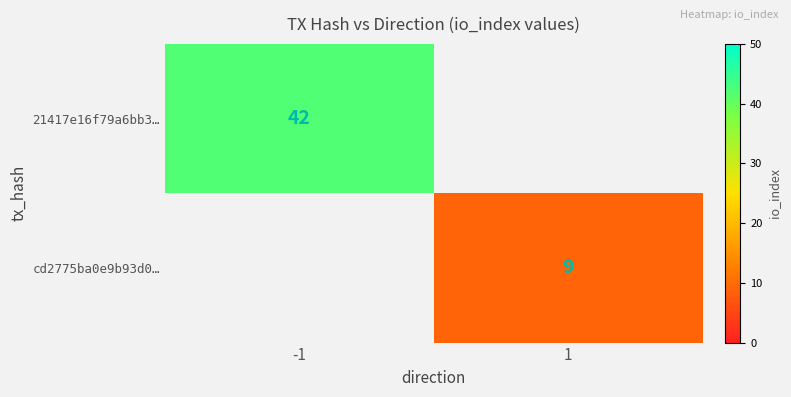

The value of 21417e16f79a6bb3… at -1 is 14. True or false?

False